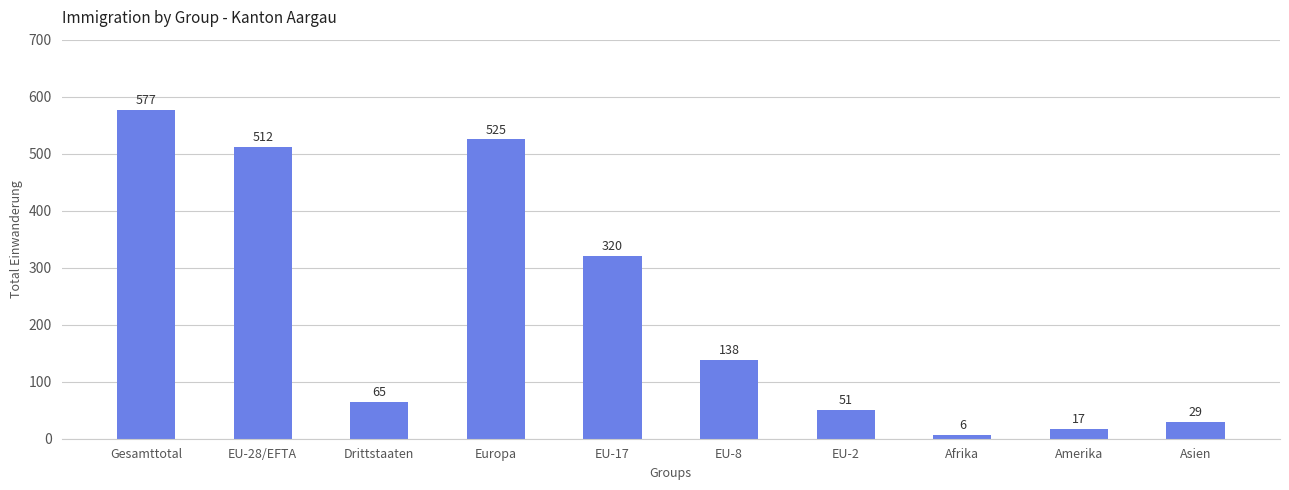

What is the difference between the maximum and minimum values?

571